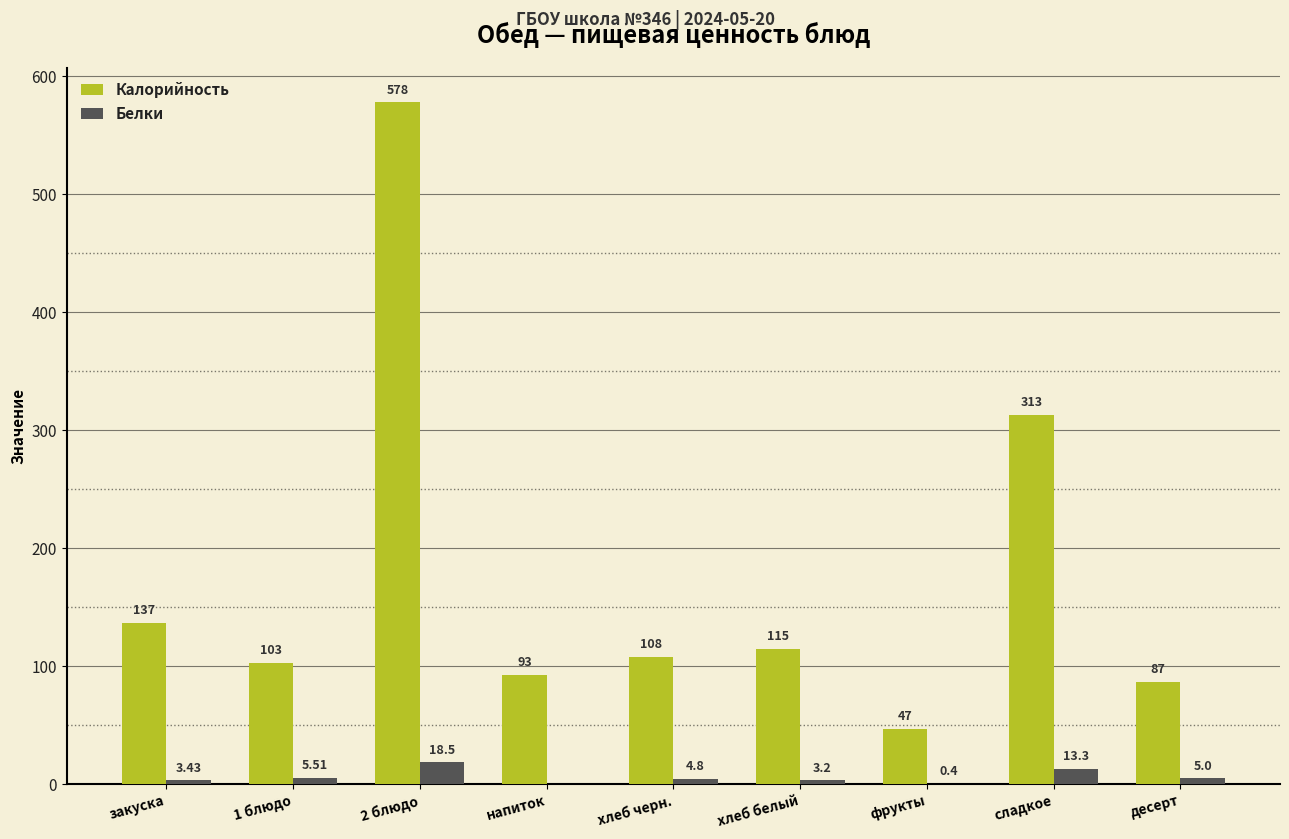

Is the value of Калорийность at десерт greater than the value of Белки at сладкое?

Yes